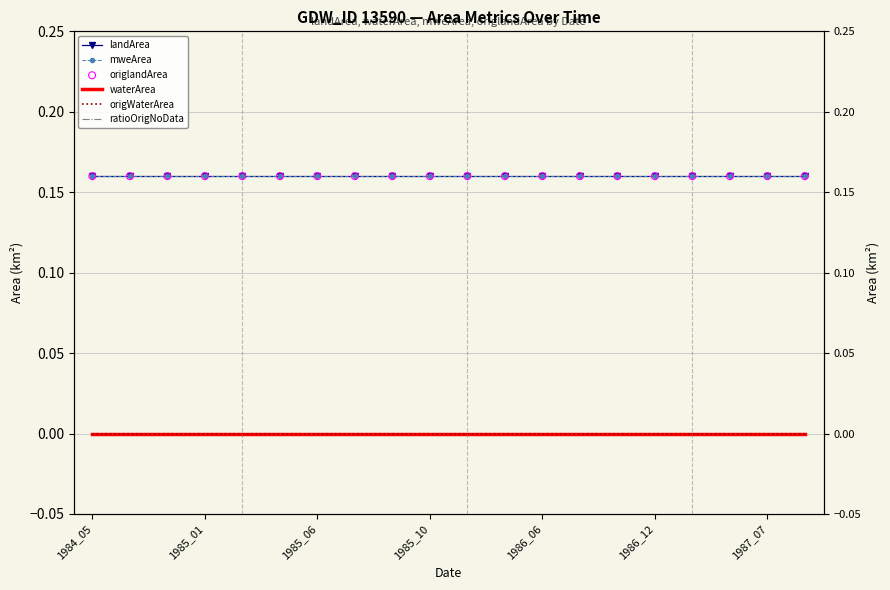

Which series has the largest Y range (max minus min)?

landArea